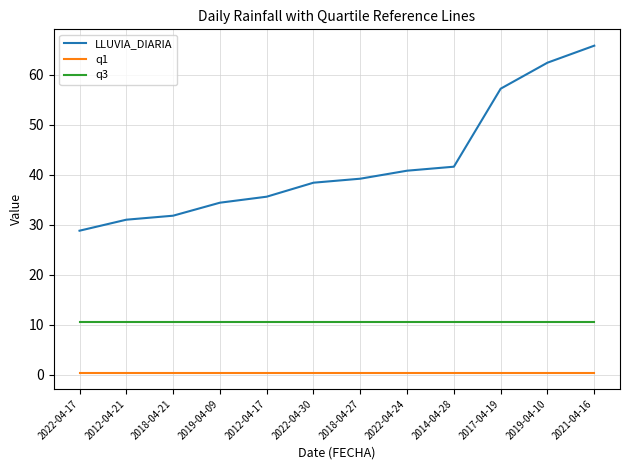

Which series changed the most between 2012-04-21 and 2021-04-16?

LLUVIA_DIARIA